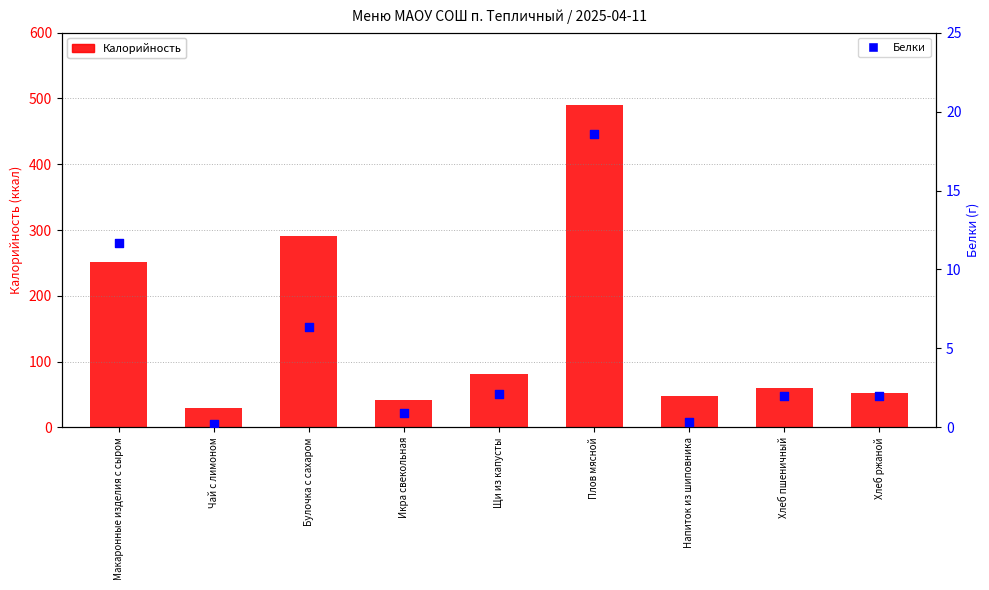

What is the total value across all series at Хлеб пшеничный?

61.7